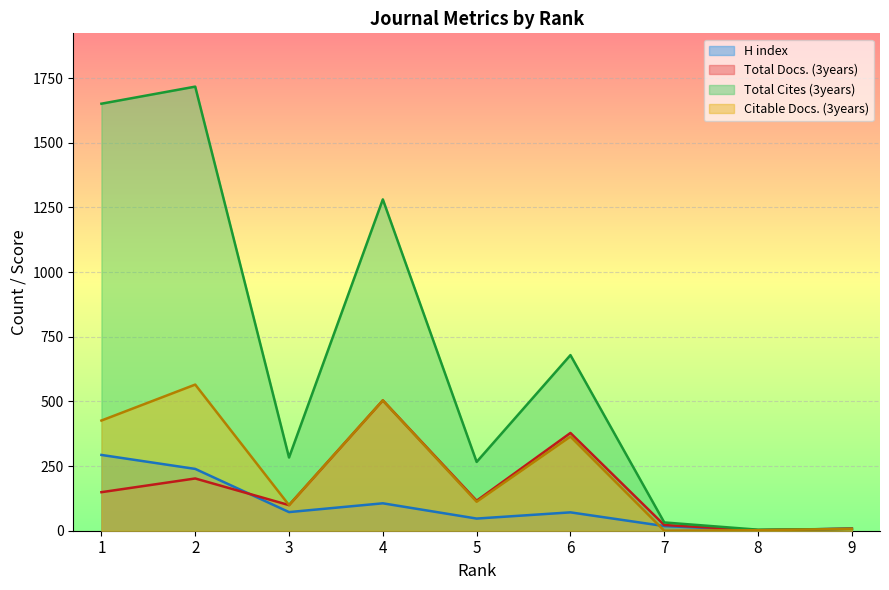

Reading left to right, list all the values displayed in this chart.

H index: 293	239	72	106	47	71	18	2	8
Total Docs. (3years): 149	202	99	504	116	378	22	2	8
Total Cites (3years): 1651	1717	283	1281	266	679	32	4	7
Citable Docs. (3years): 426	565	99	504	112	364	0	2	7